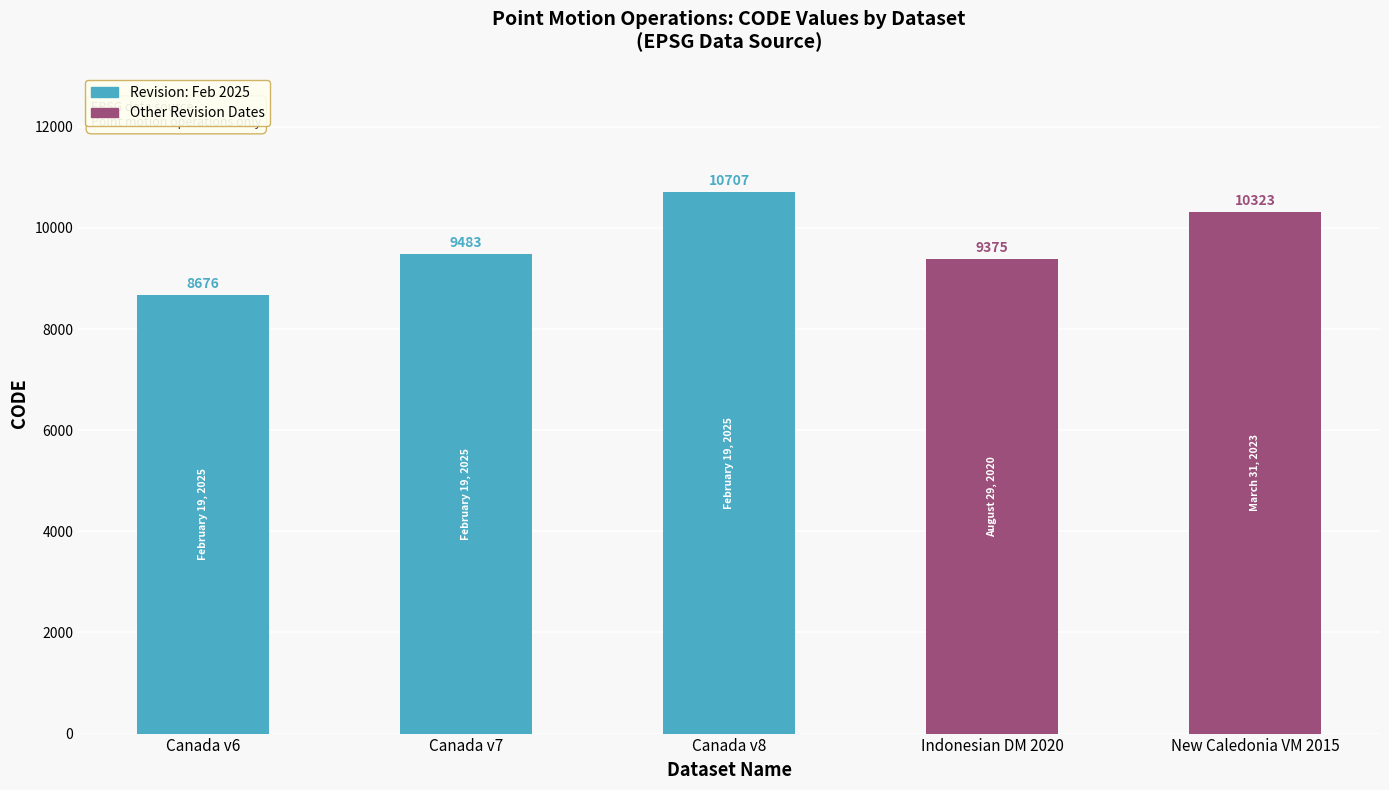

Read the value at Canada v8, to the nearest 100.

10700